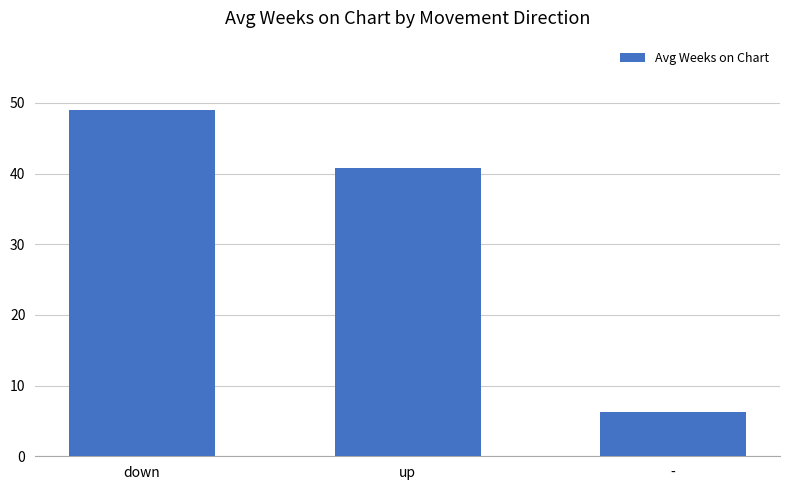

Reading left to right, transcribe all the data shown in this chart.

49.0	40.8	6.3